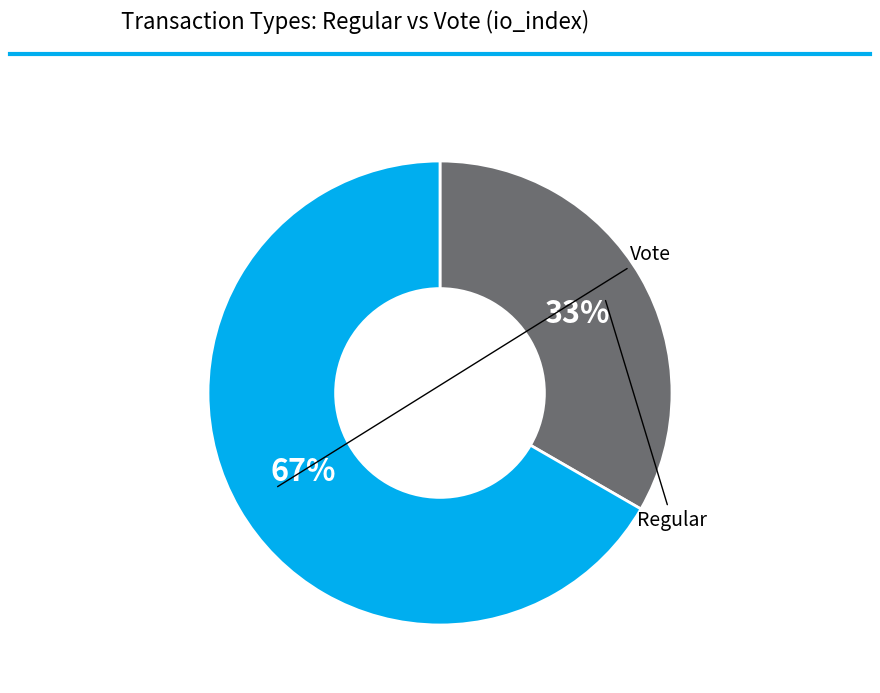

To the nearest percent, what is the average slice percentage?

50%